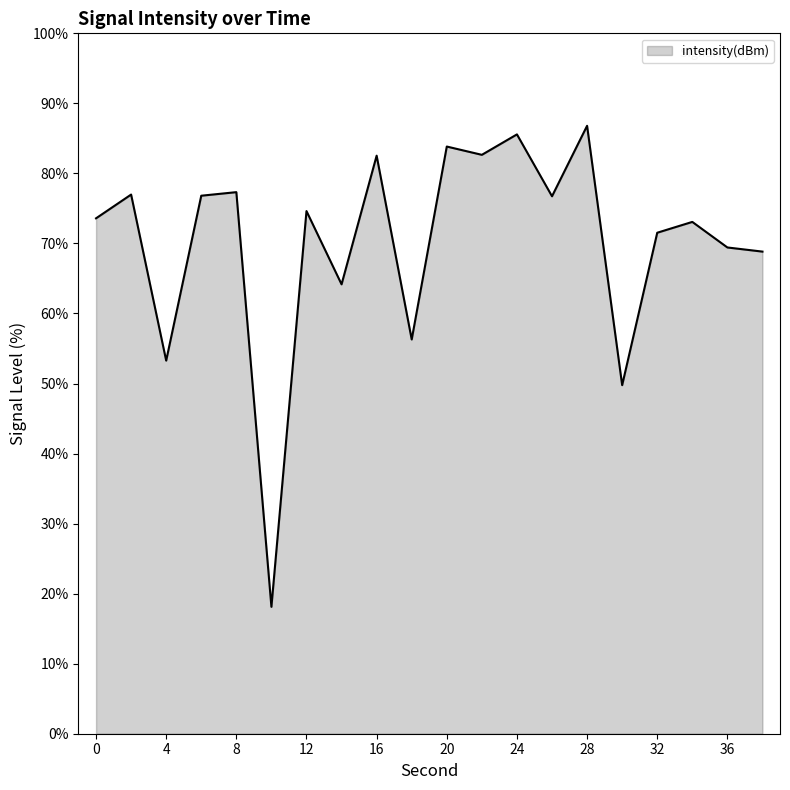

What is the greatest value displayed?

86.8